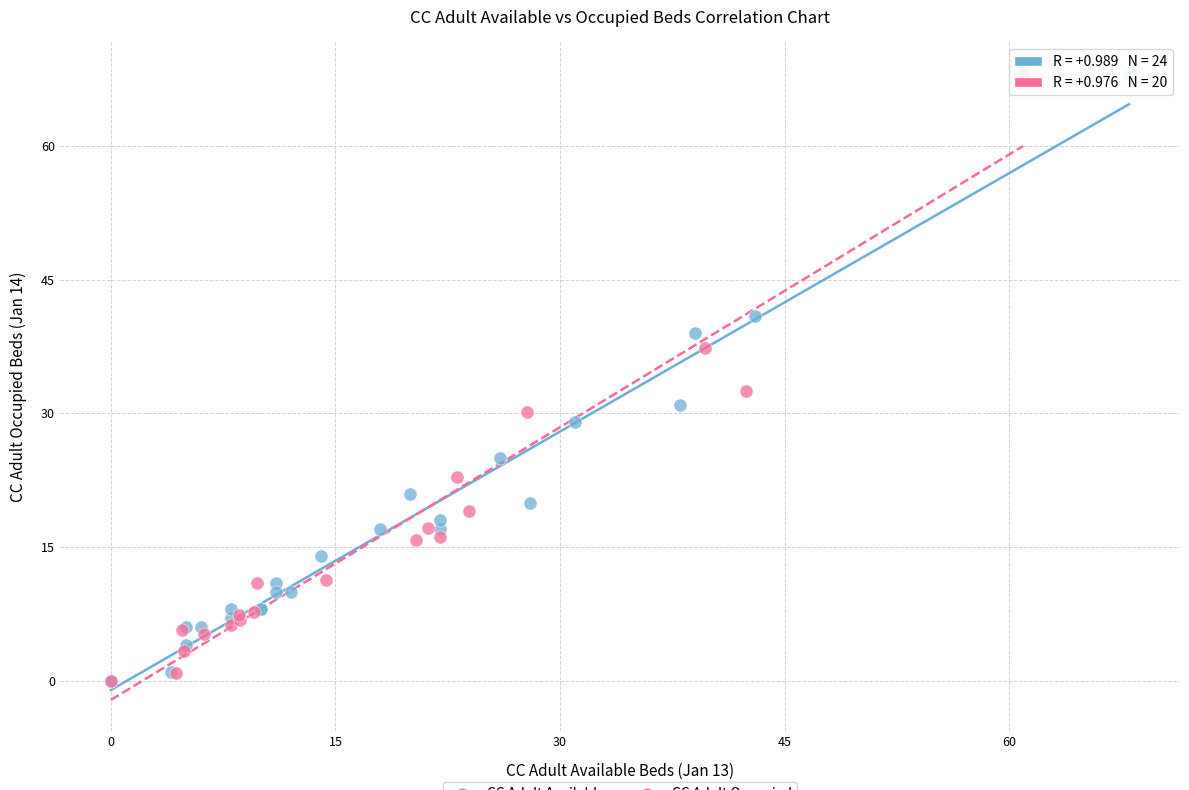

Which series has the widest spread of Y values?

CC Adult Occupied